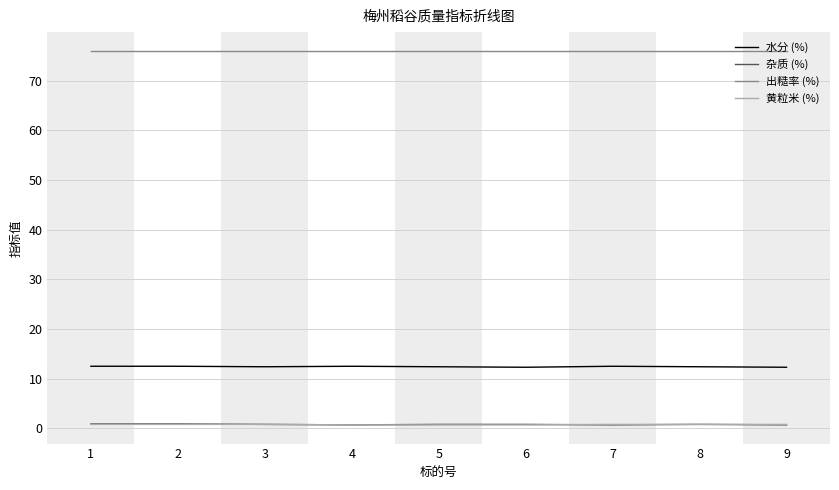

What is the highest value of the 杂质 (%) series?

0.9